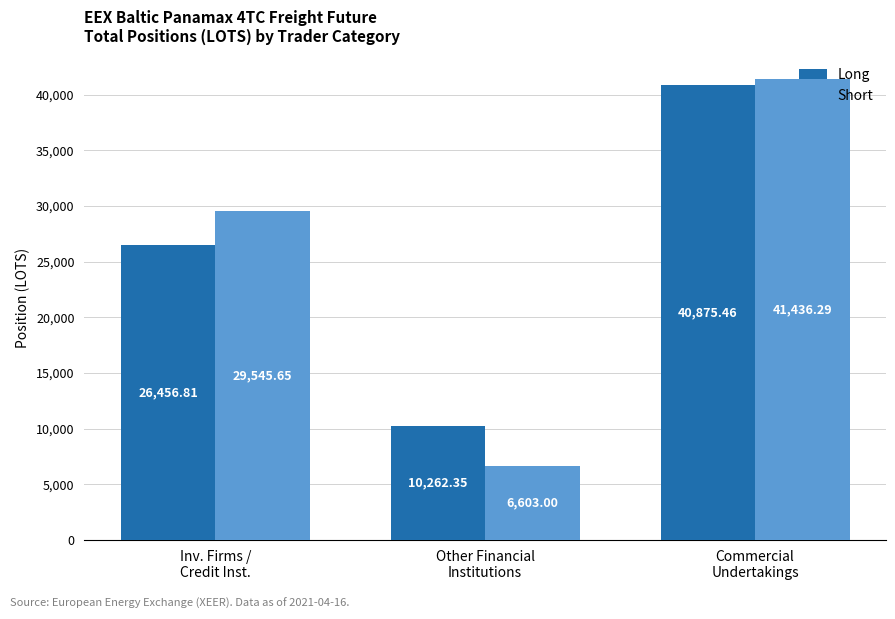

Where is Long nearest to the value 25568?

Inv. Firms /
Credit Inst.